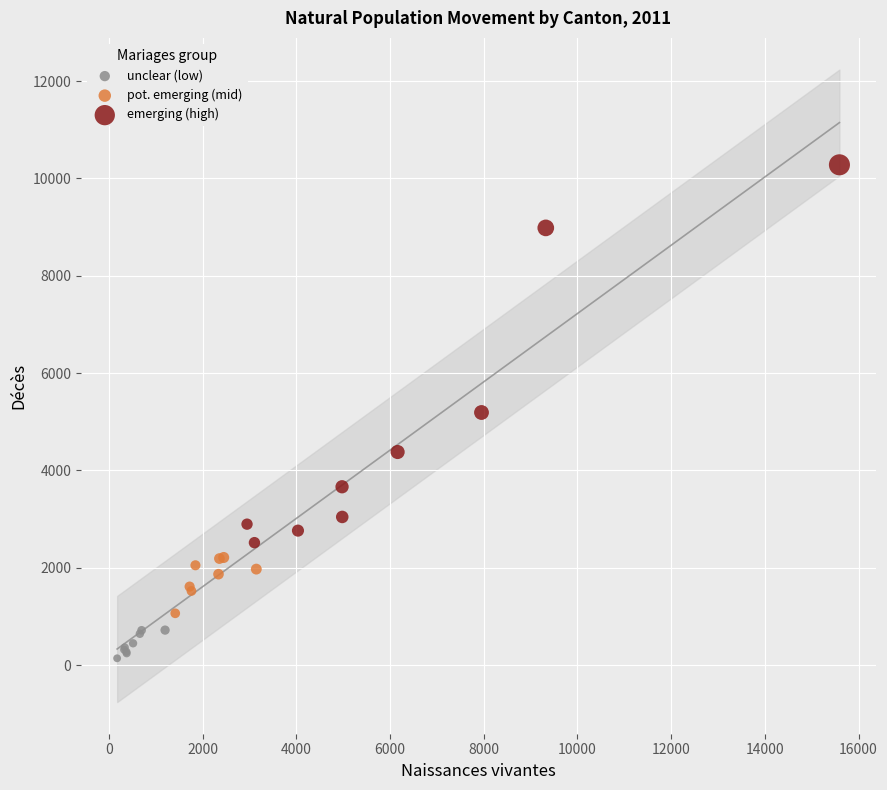

Which series has the largest Y range (max minus min)?

emerging (high)